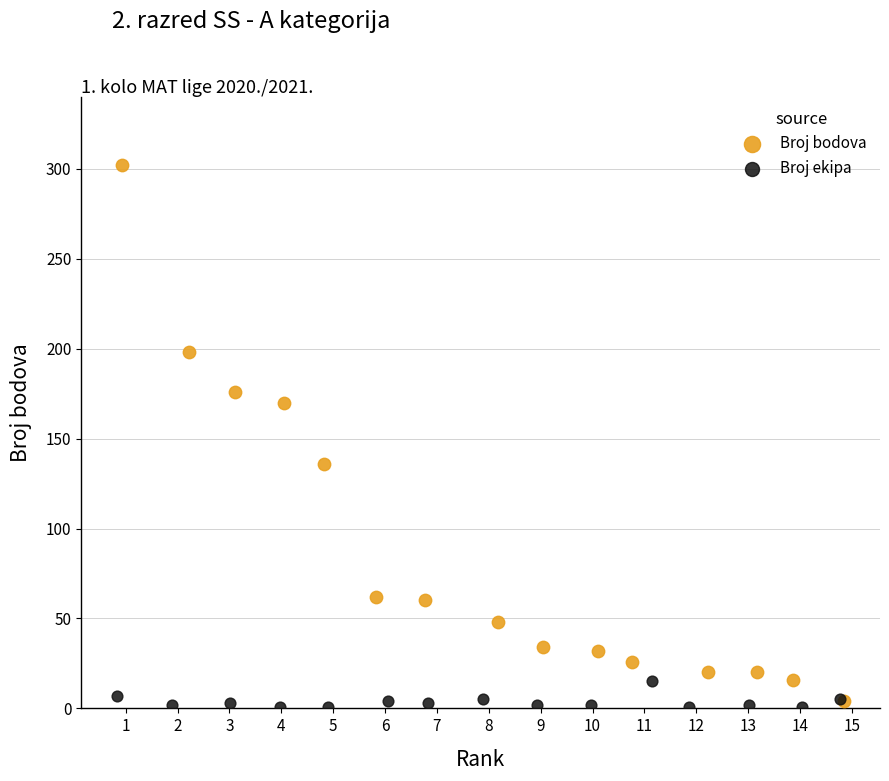

Which series has the widest spread of Y values?

Broj bodova